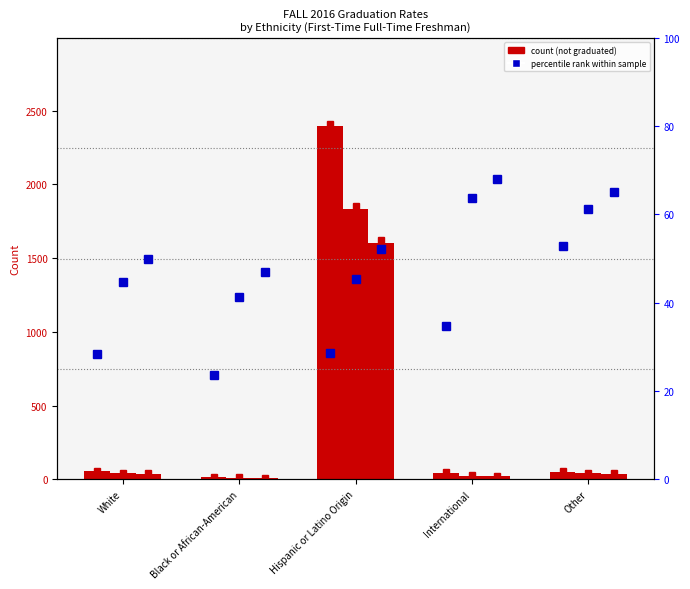

At which category is the sum across all series the highest?

Hispanic or Latino Origin